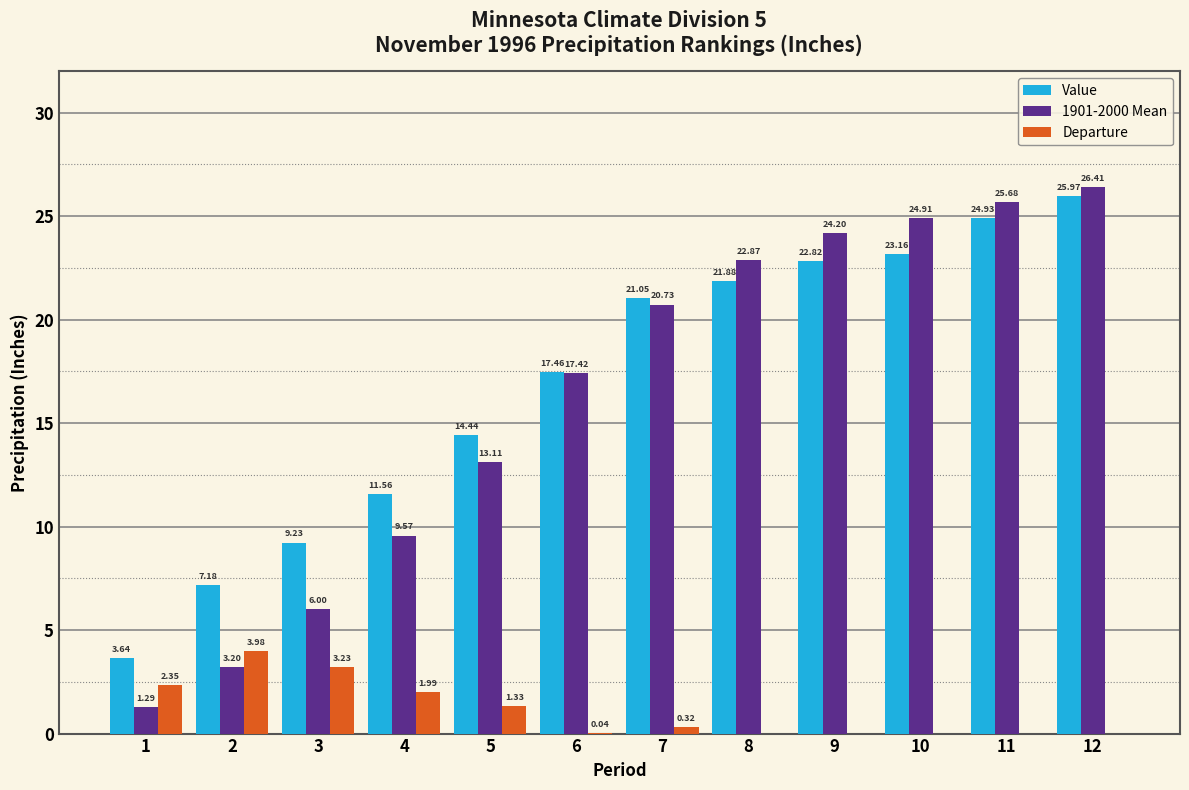

Reading right to left, what are all the values shown in this chart?

Value: 26.0	24.9	23.2	22.8	21.9	21.1	17.5	14.4	11.6	9.2	7.2	3.6
1901-2000 Mean: 26.4	25.7	24.9	24.2	22.9	20.7	17.4	13.1	9.6	6.0	3.2	1.3
Departure: -0.4	-0.8	-1.8	-1.4	-1.0	0.3	0.0	1.3	2.0	3.2	4.0	2.4